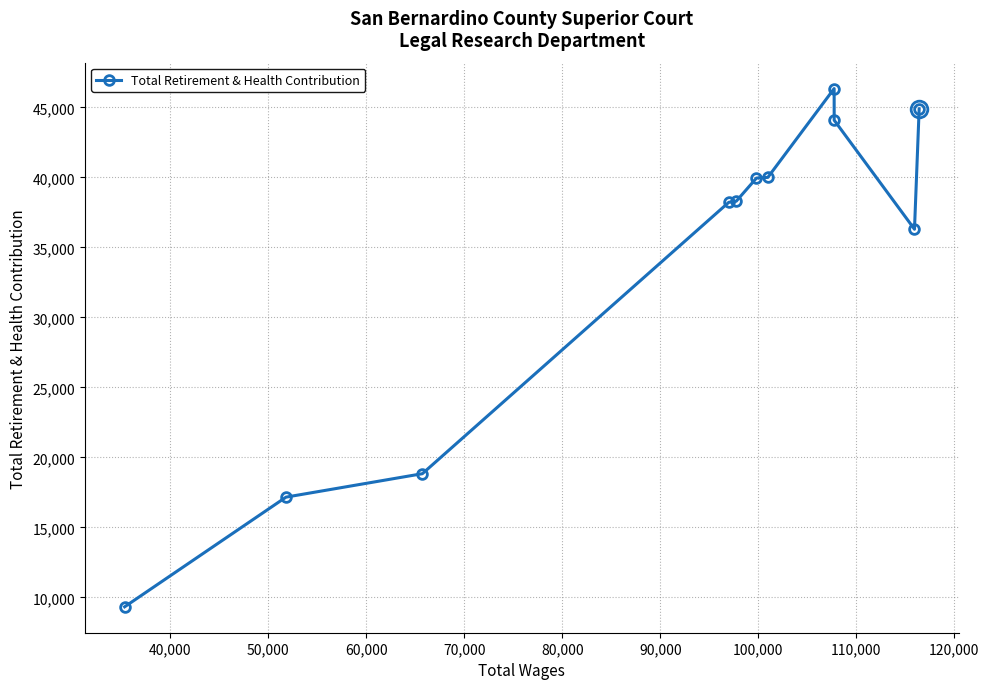

What is the minimum value shown in the chart?

9324